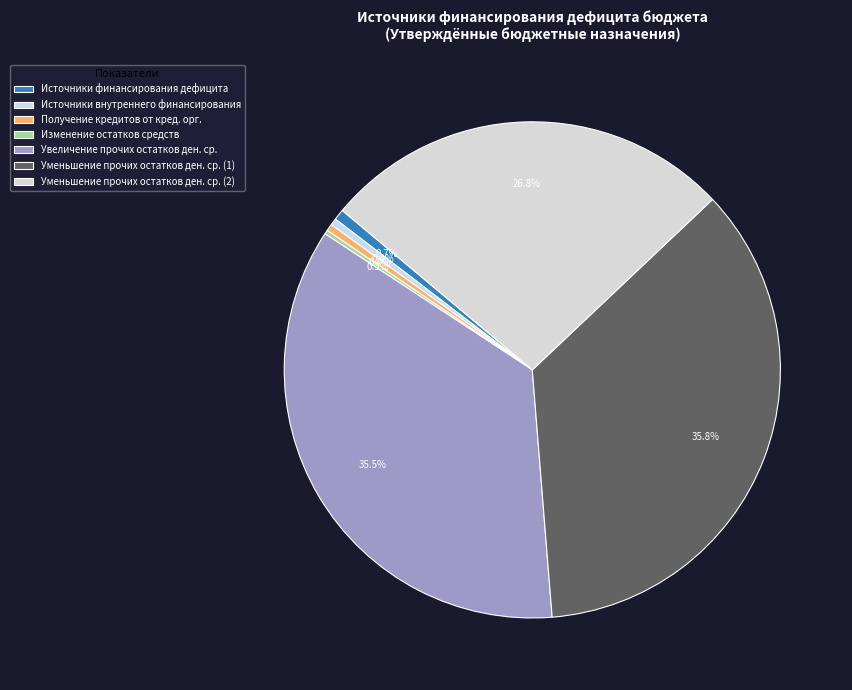

What is the smallest slice in the pie chart?

Изменение остатков средств